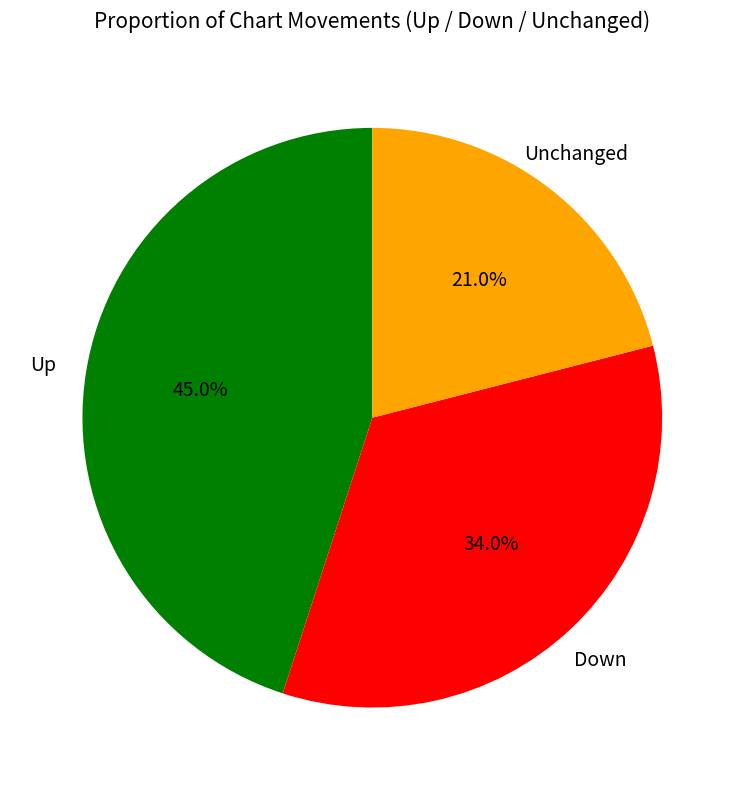

Does any single category account for the majority?

No